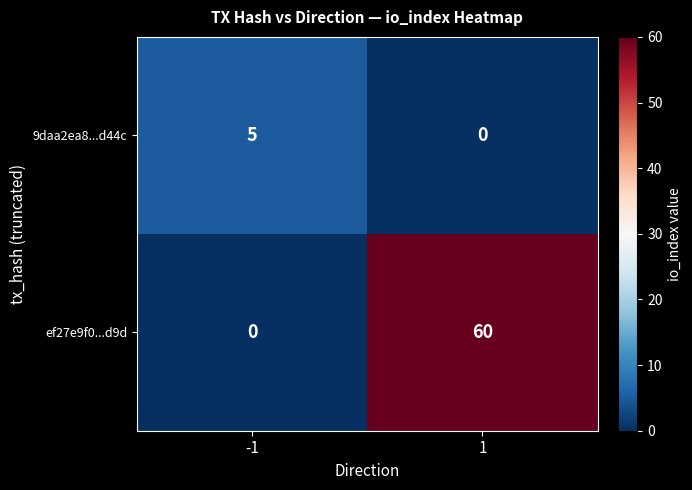

Reading right to left, extract all data points from this chart.

9daa2ea8...d44c: 1=0	-1=5
ef27e9f0...d9d: 1=60	-1=0